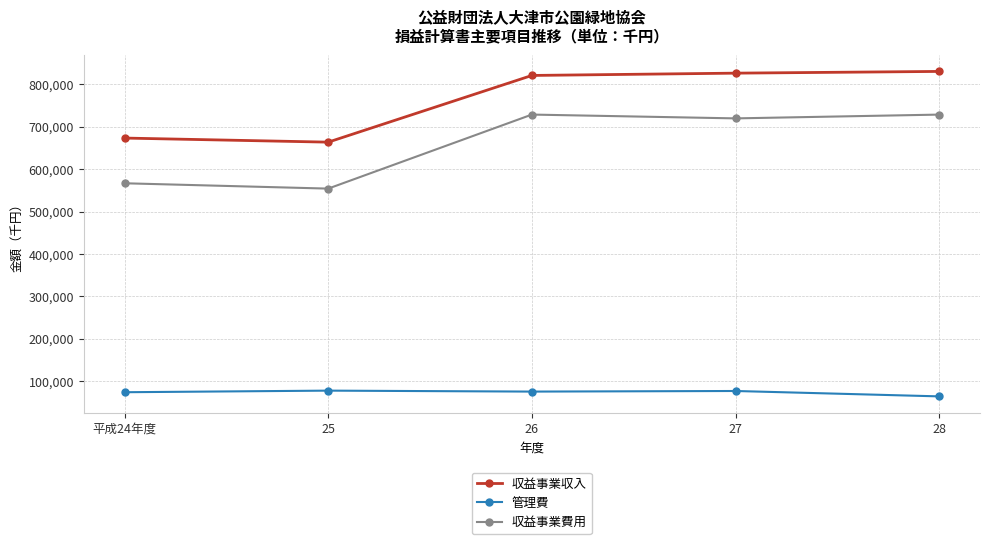

At which label does 収益事業費用 first exceed 719541?

26